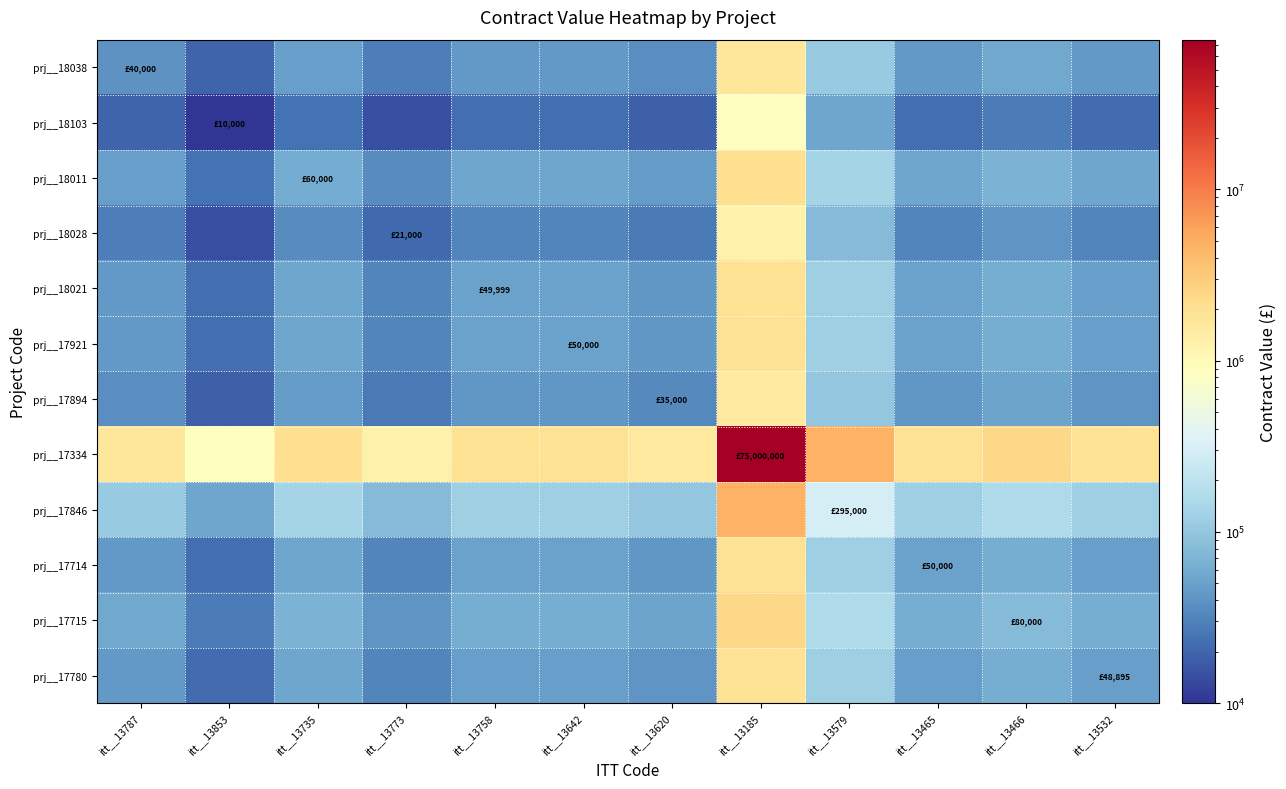

What is the difference between the highest and lowest values at itt__13620?

1601498.8